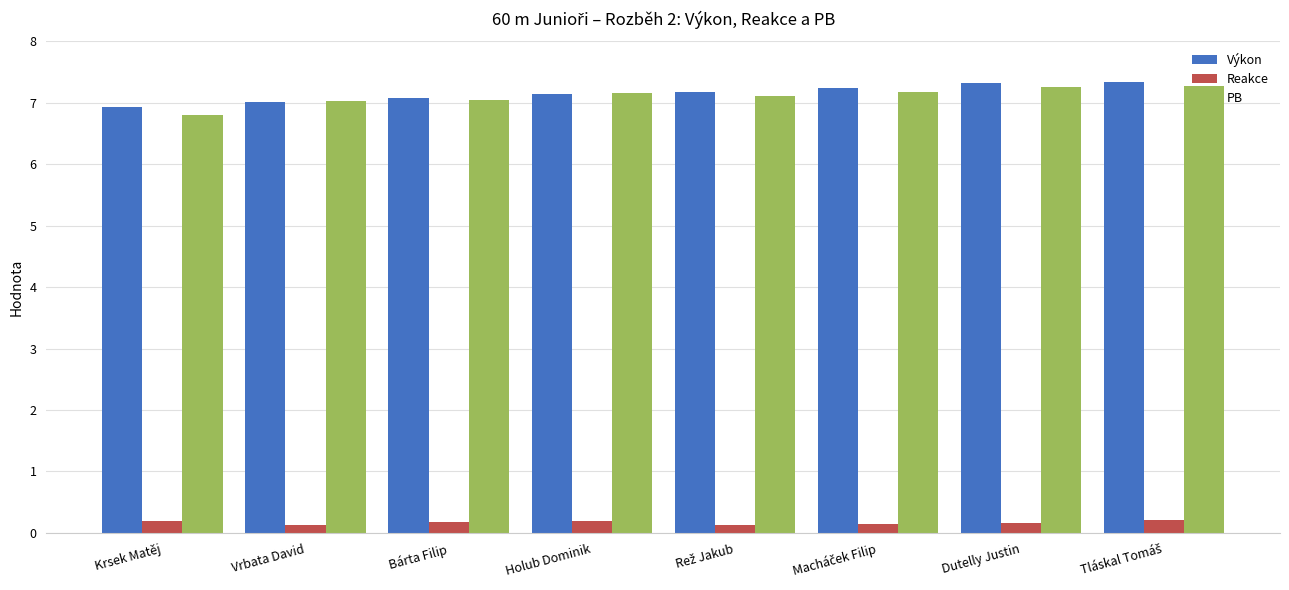

What is the value of the Reakce bar at the 1st from the left?

0.2